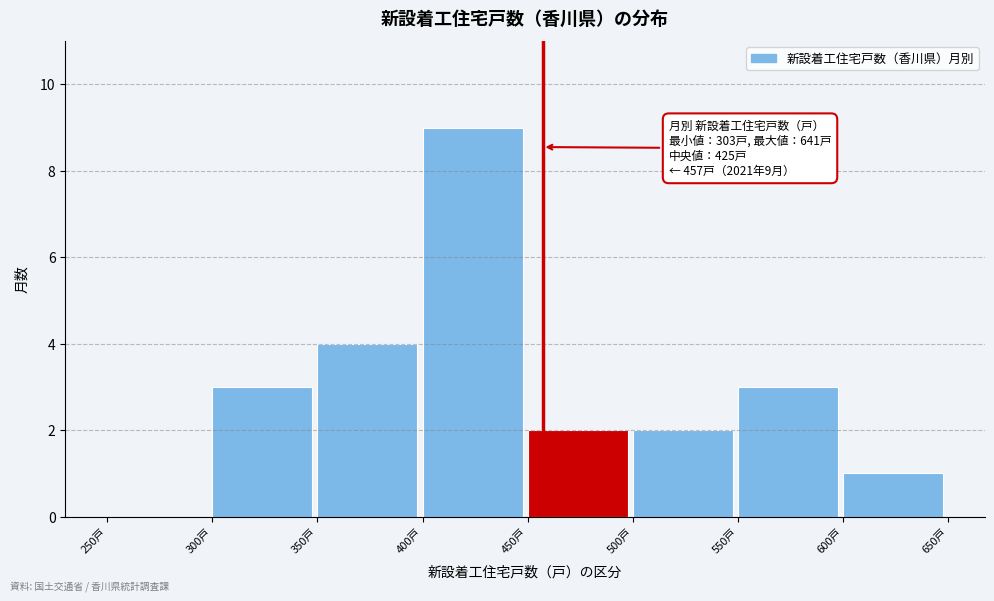

Which range on the x-axis has the tallest bar?

400 to 450